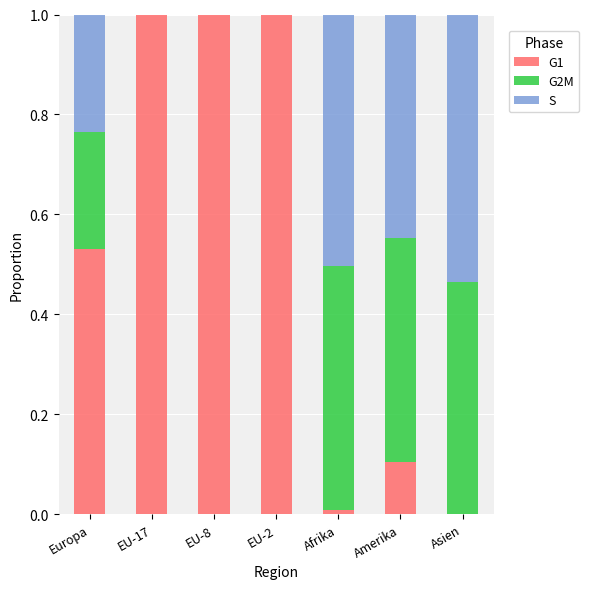

What is the maximum value for G1?

1.0